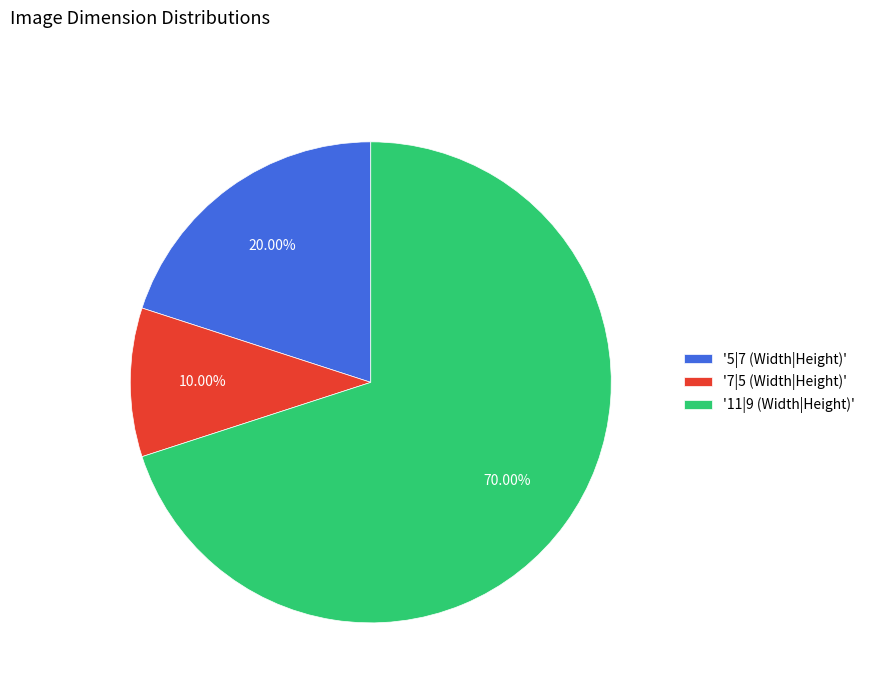

Combined, do '7|5 (Width|Height)' and '11|9 (Width|Height)' account for over 50%?

Yes